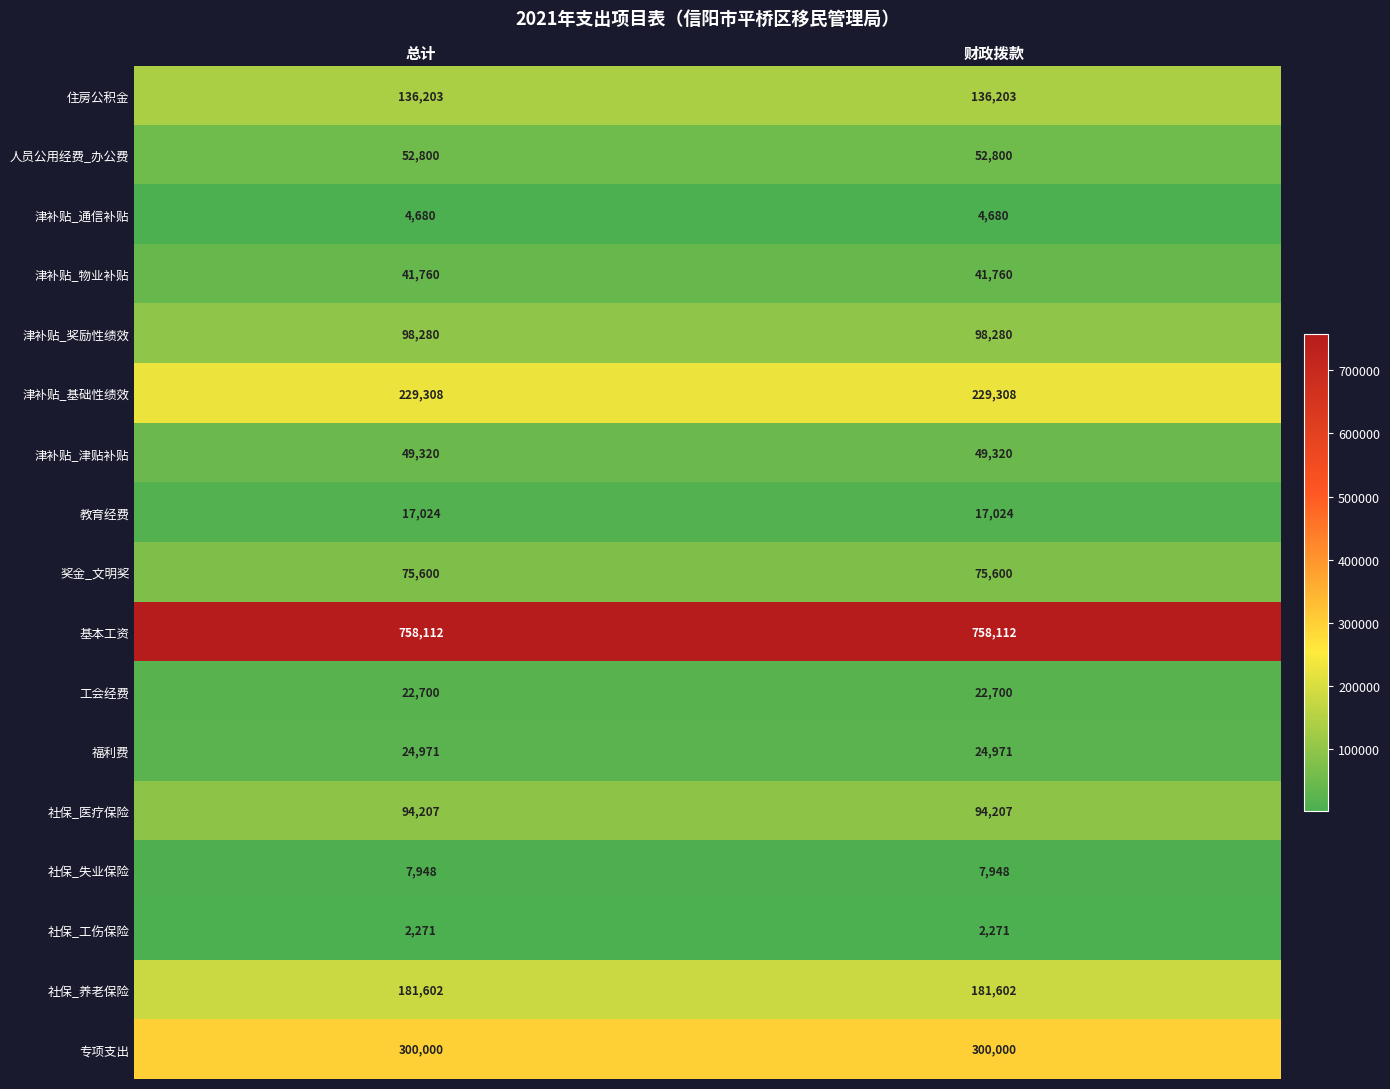

Is it true that 福利费 equals 24971 at 财政拨款?

True